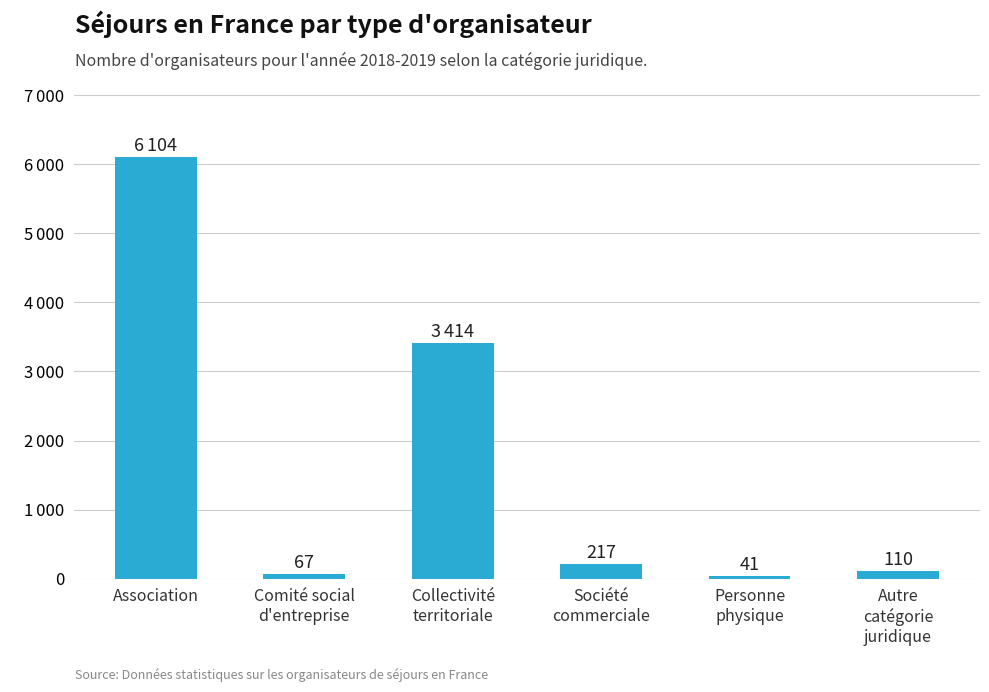

What is the average value?

1659